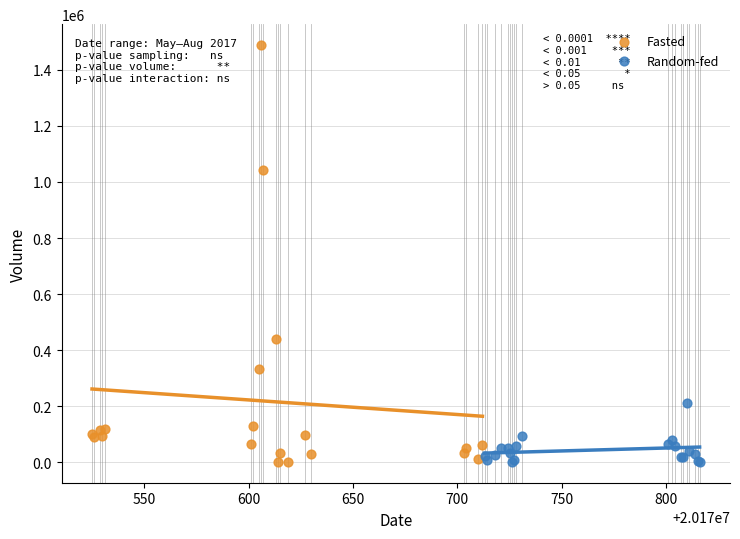

What are all the series names shown in the legend?

Fasted, Random-fed